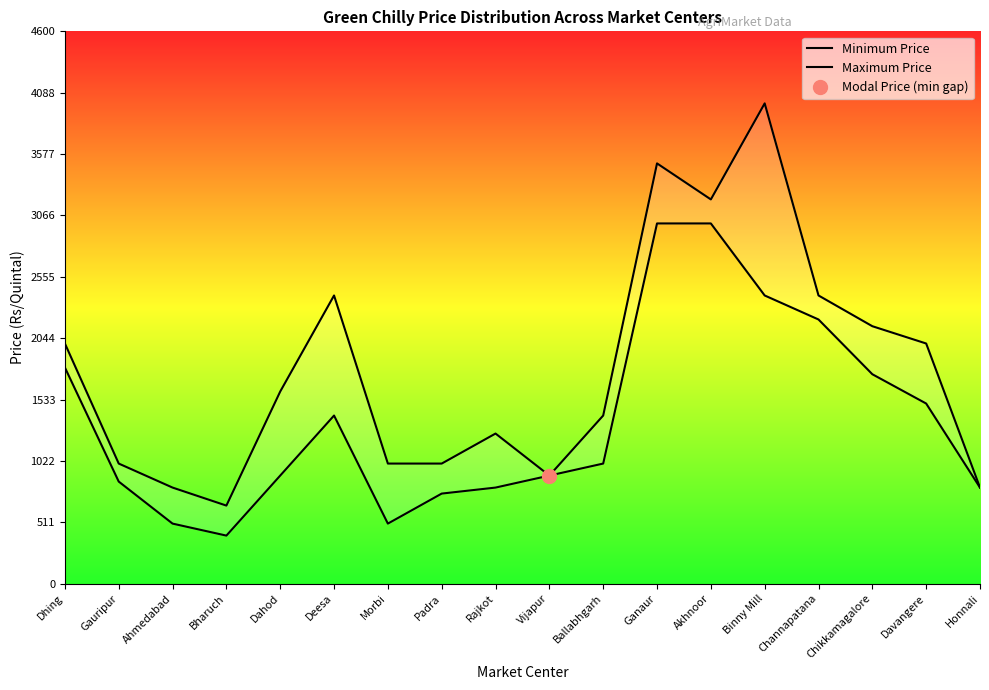

How many lines are shown in the chart?

2